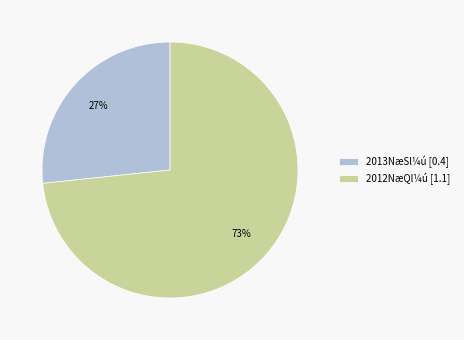

Rank the categories by value from lowest to highest.

2013NæSl¼ú [0.4], 2012NæQl¼ú [1.1]